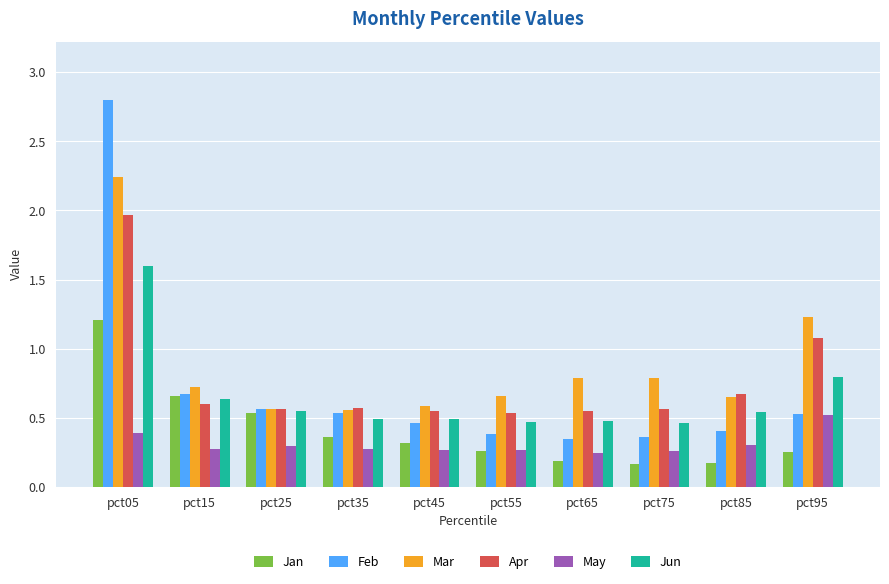

What is the maximum value shown in the chart?

2.8